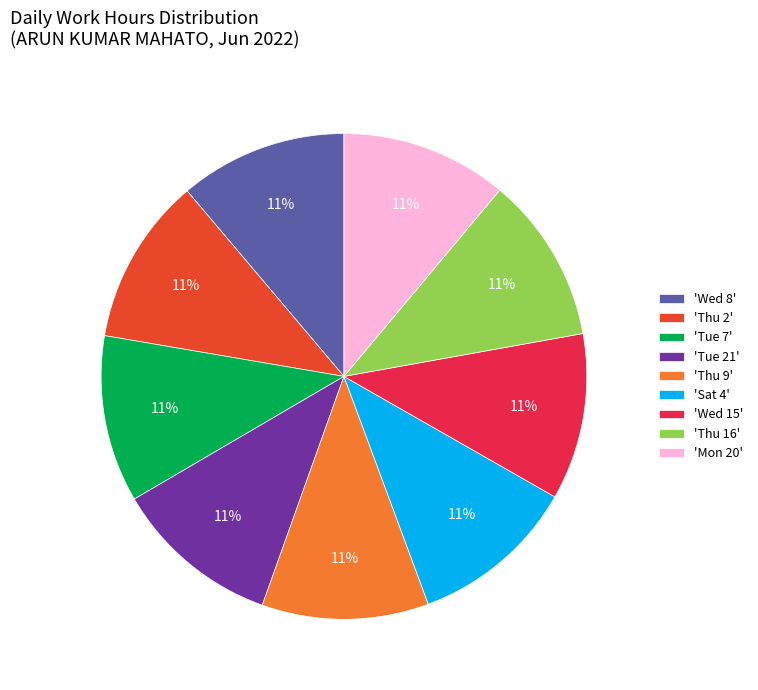

To the nearest percent, what is the average slice percentage?

11%